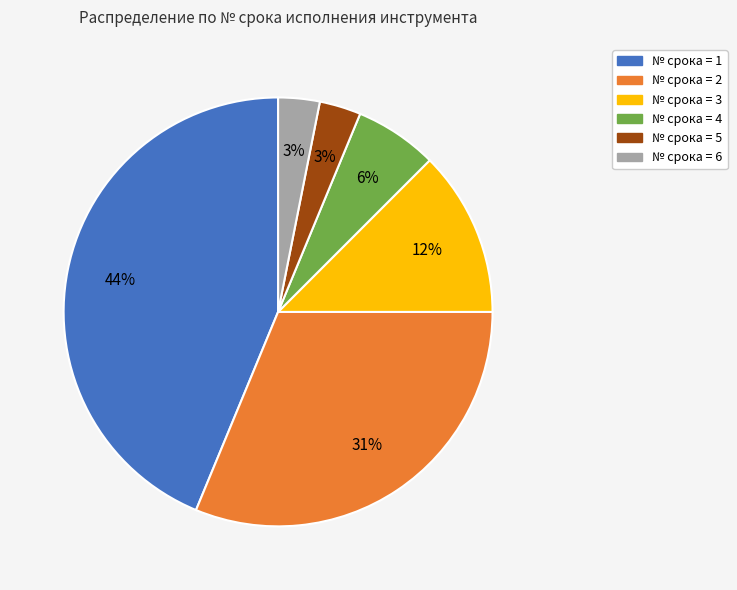

To the nearest percent, what is the difference between the largest and smallest slice percentages?

41%